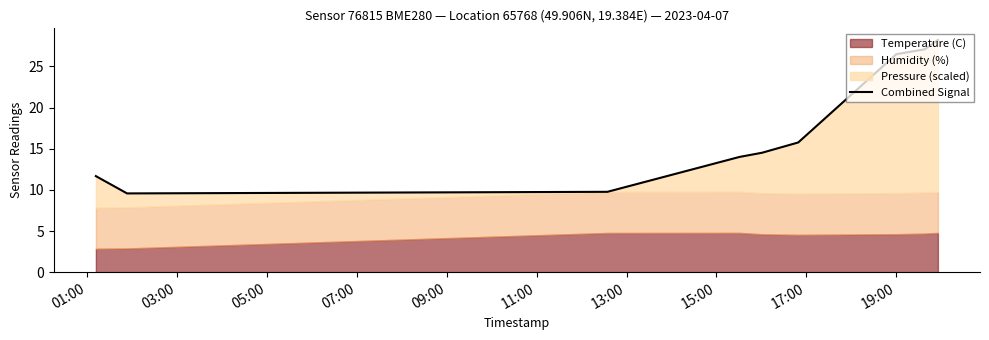

How many points are lower than both their immediate neighbors (excluding endpoints)?

1